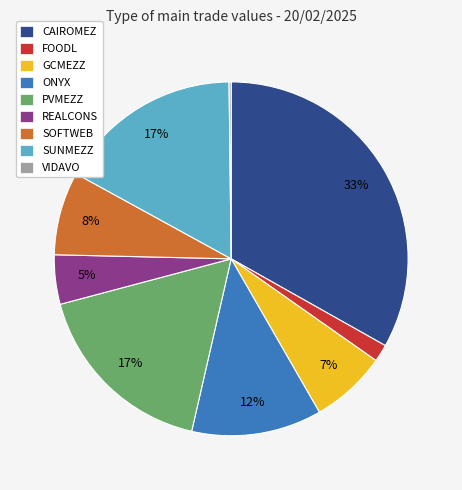

Which slice is the largest?

CAIROMEZ